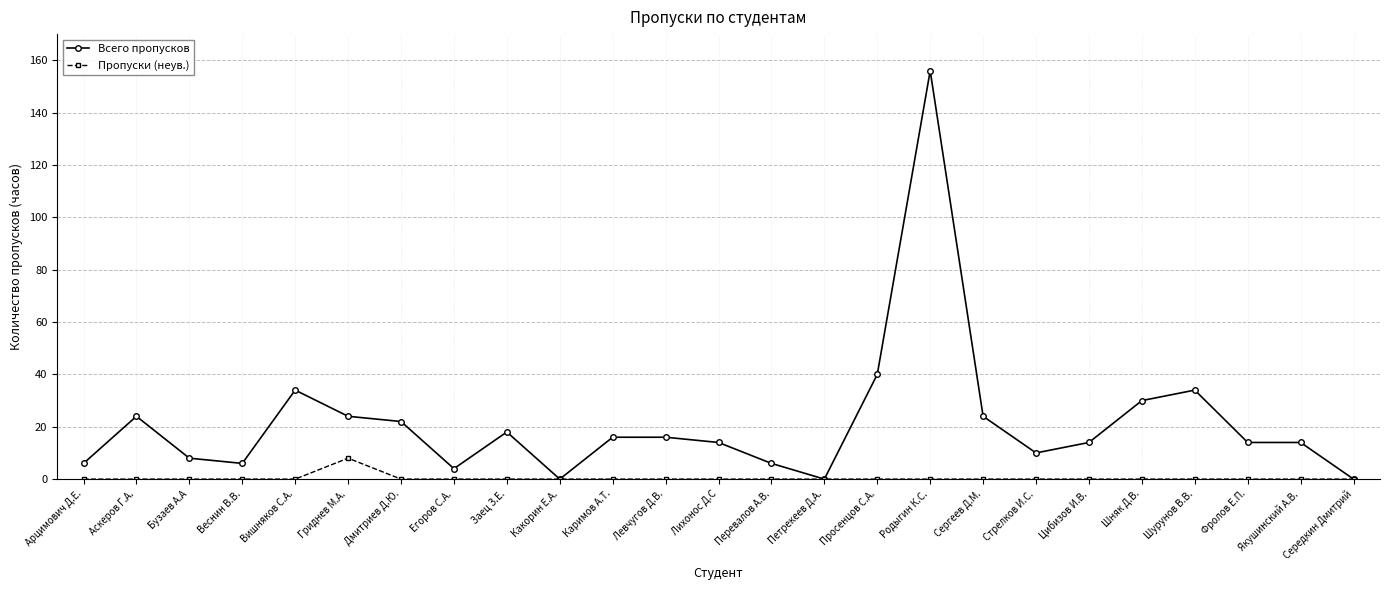

List the series in order of their peak value, lowest first.

Пропуски (неув.), Всего пропусков